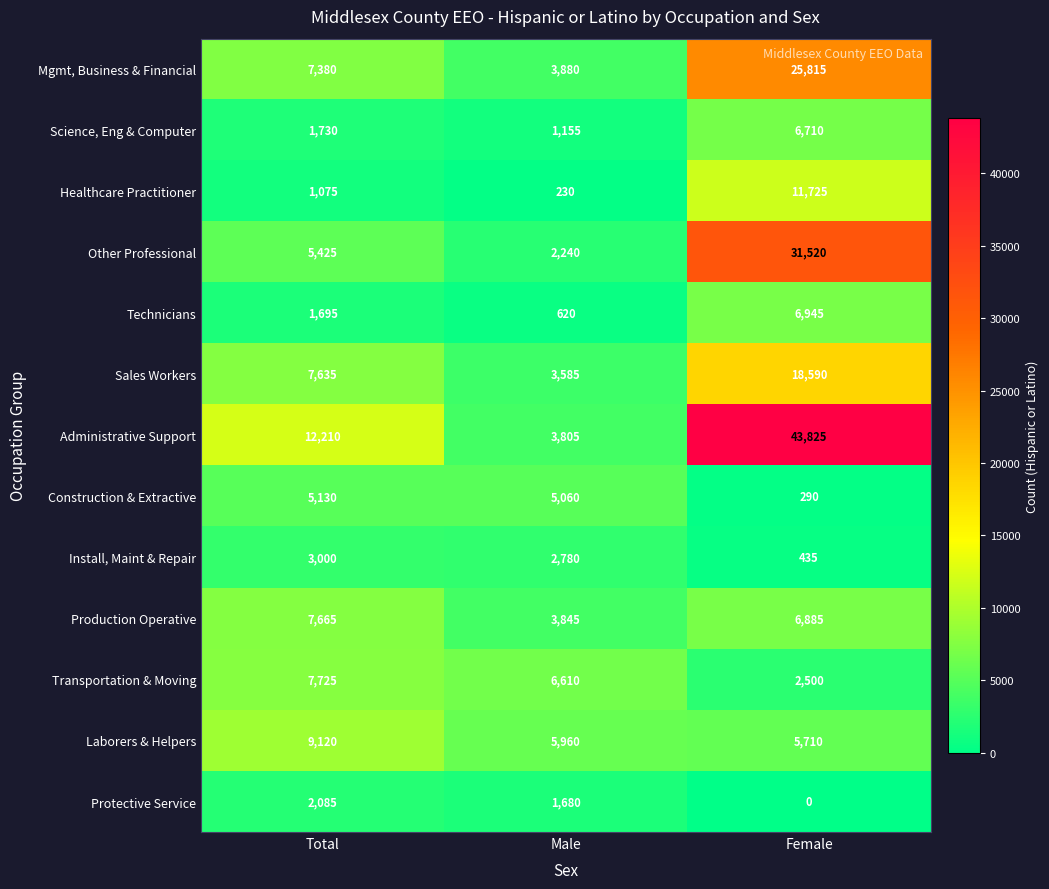

Which category has the lowest value in the Science, Eng & Computer series?

Male